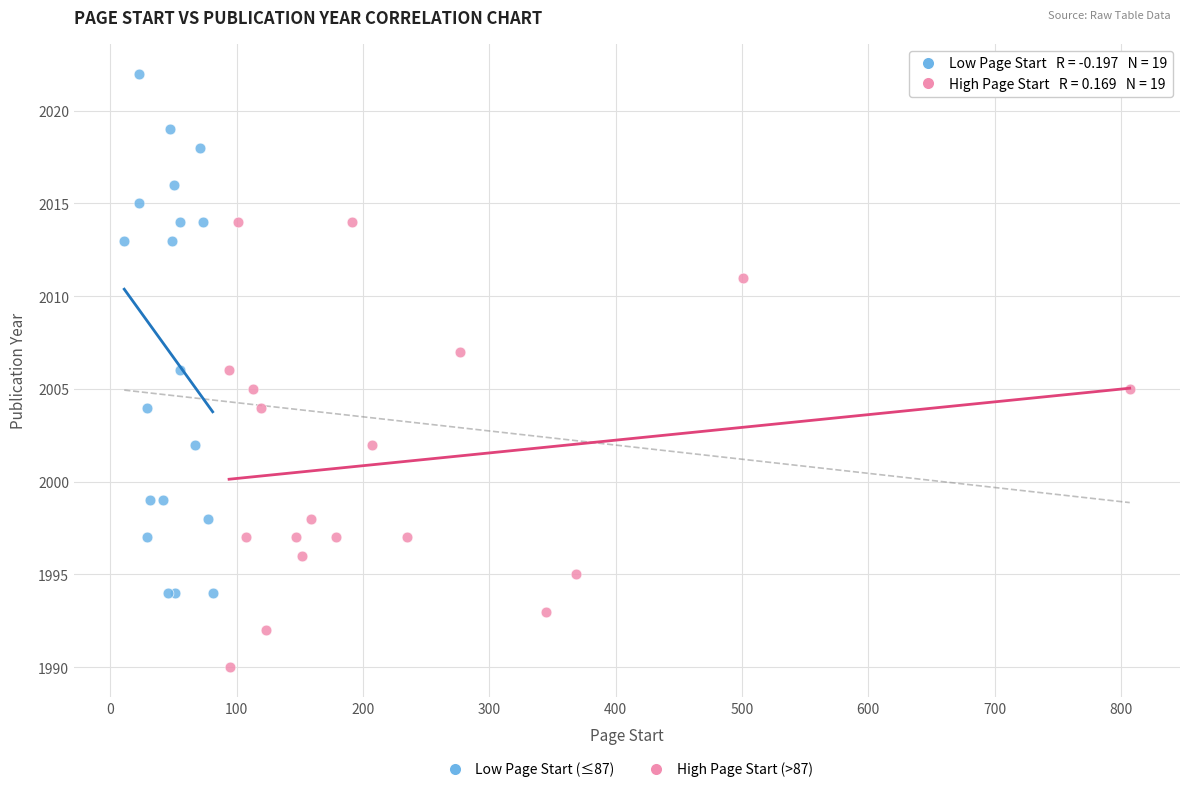

Which series contains the lowest Y value?

High Page Start (>87)